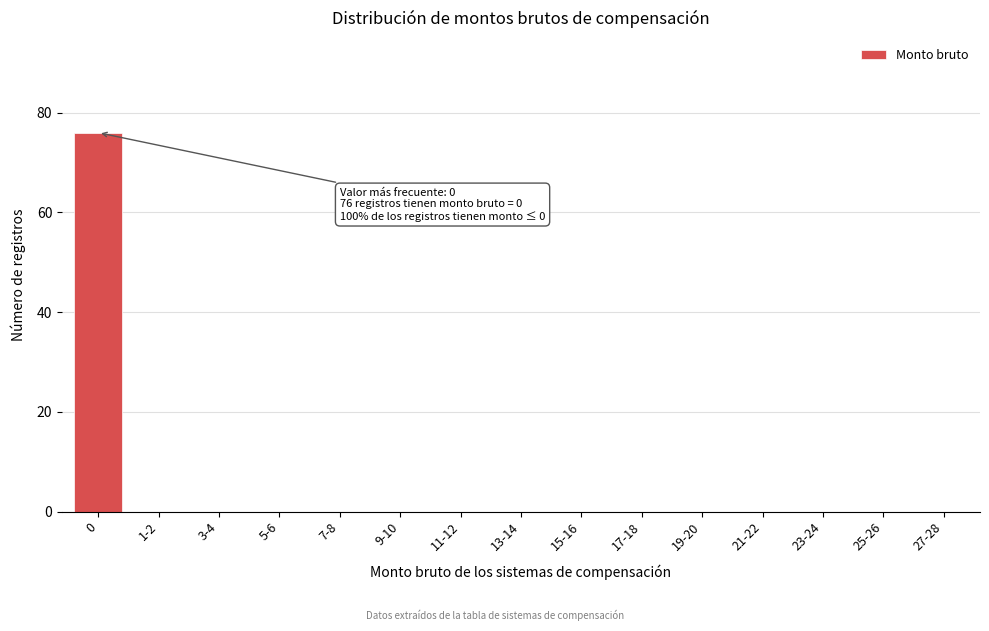

Reading left to right, what are all the values shown in this chart?

0=76	1-2=0	3-4=0	5-6=0	7-8=0	9-10=0	11-12=0	13-14=0	15-16=0	17-18=0	19-20=0	21-22=0	23-24=0	25-26=0	27-28=0